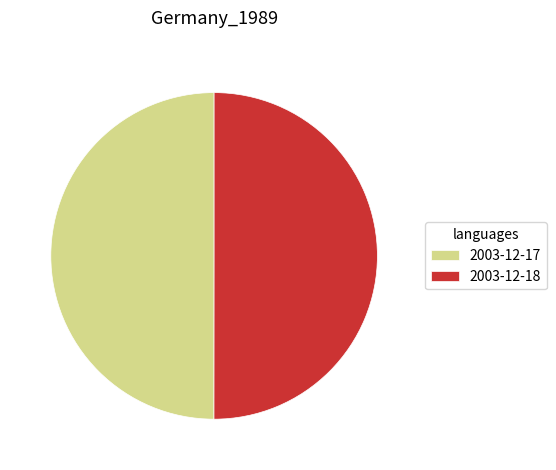

Is it true that 2003-12-18 is 50% of the pie?

True